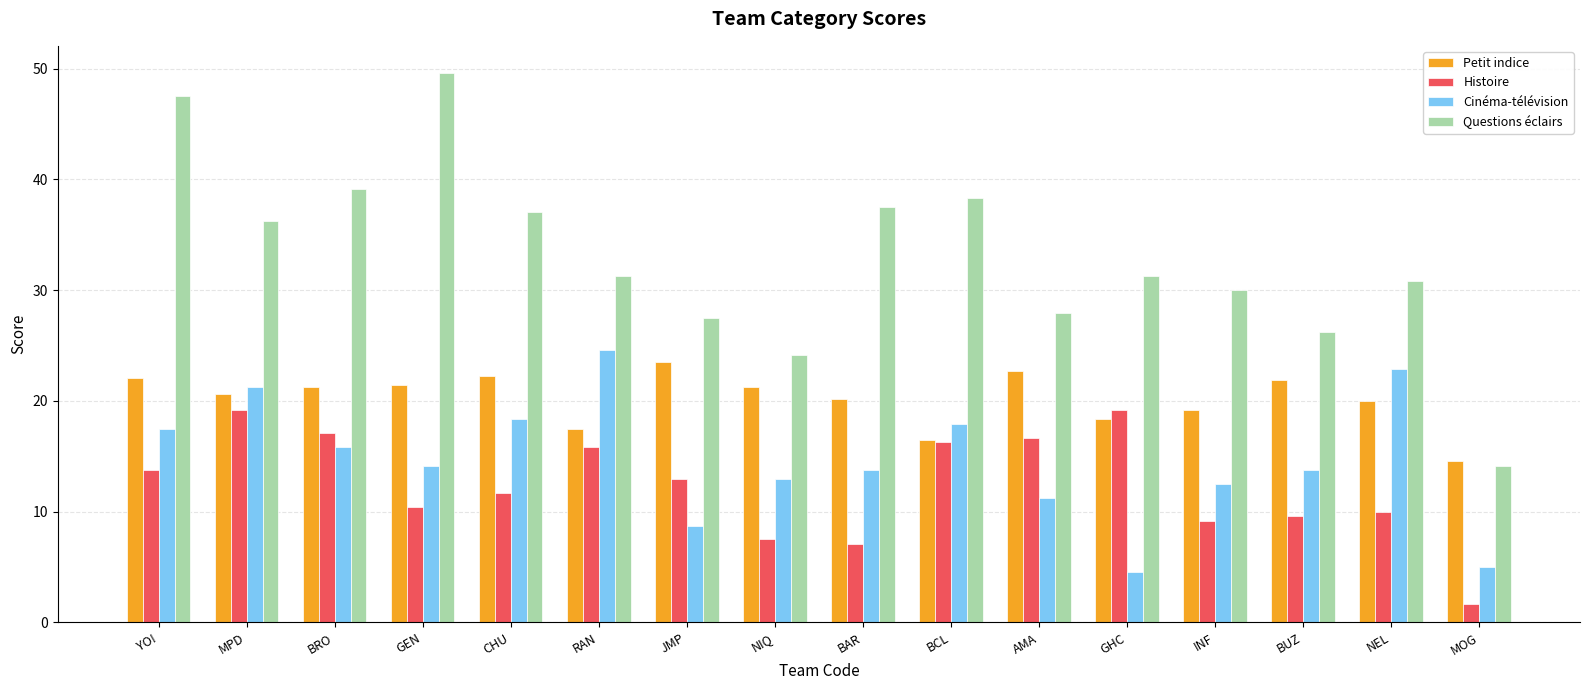

Is the value of Cinéma-télévision at MPD greater than the value of Questions éclairs at GEN?

No